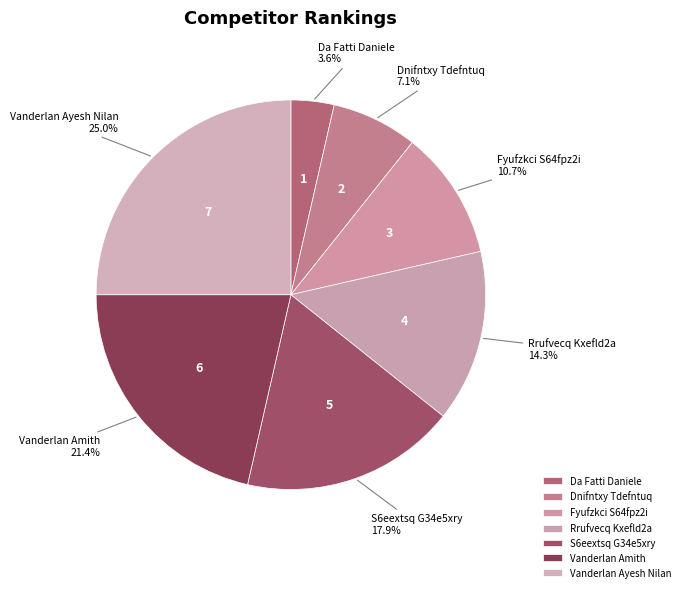

What is the total percentage of Rrufvecq Kxefld2a and Dnifntxy Tdefntuq?

21.4%